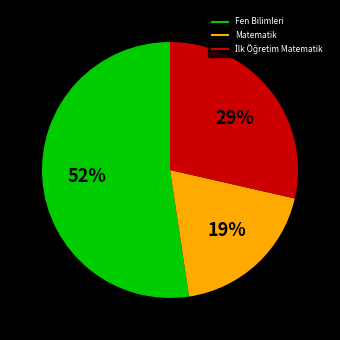

Does Fen Bilimleri represent more than half of the total?

Yes